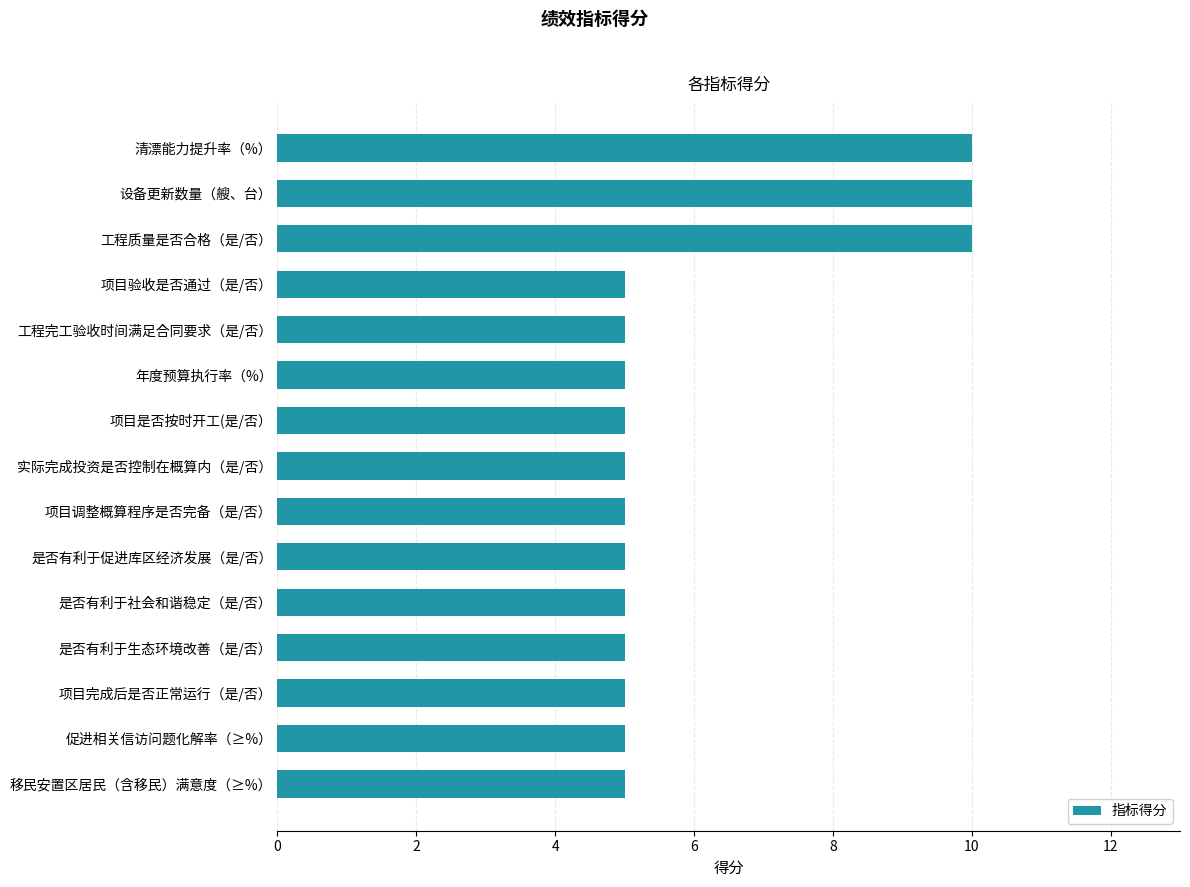

True or false: the data shows 5 at 实际完成投资是否控制在概算内（是/否）.

True